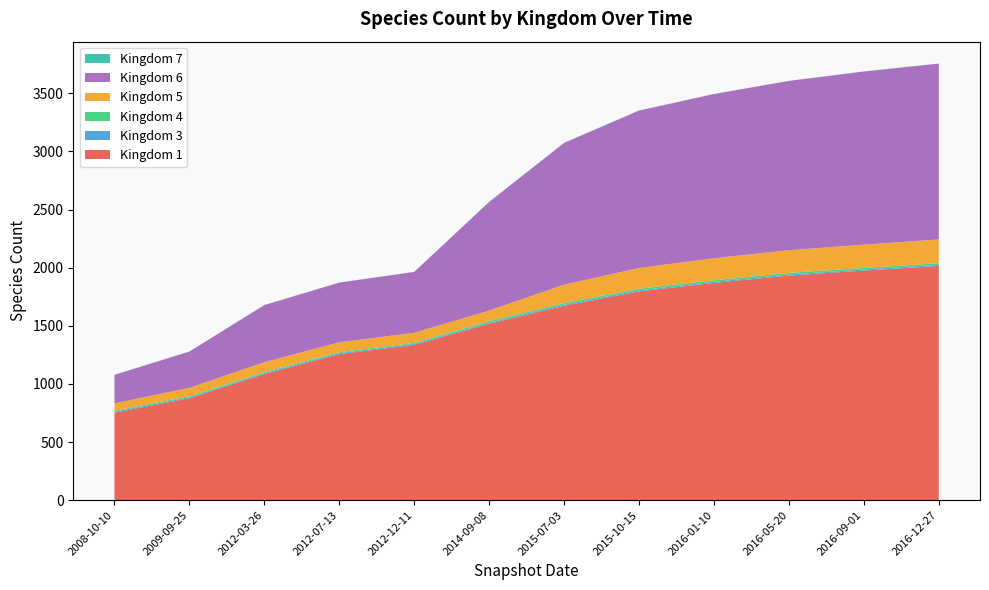

Reading right to left, what are all the values shown in this chart?

1: 2015	1975	1932	1869	1796	1672	1518	1336	1256	1085	877	753
3: 9	9	9	9	9	9	8	8	8	8	8	8
4: 14	14	14	14	14	14	14	9	9	9	9	9
5: 205	200	195	189	178	159	91	87	85	85	72	63
6: 1512	1489	1456	1412	1354	1219	934	523	513	491	312	245
7: 1	1	1	1	1	1	1	1	1	1	1	1